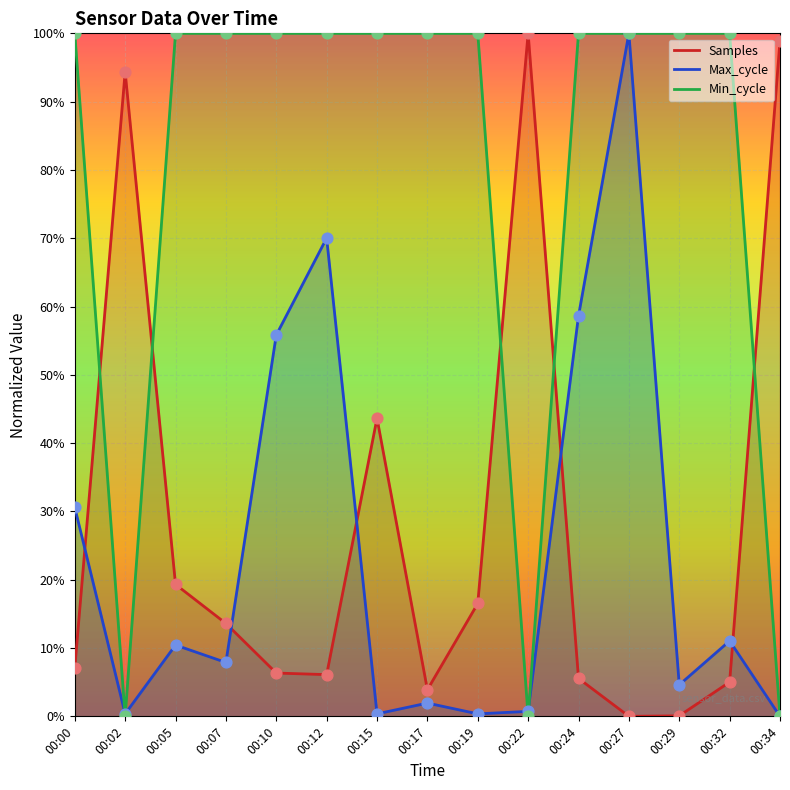

Which series has the largest total across all categories?

Min_cycle